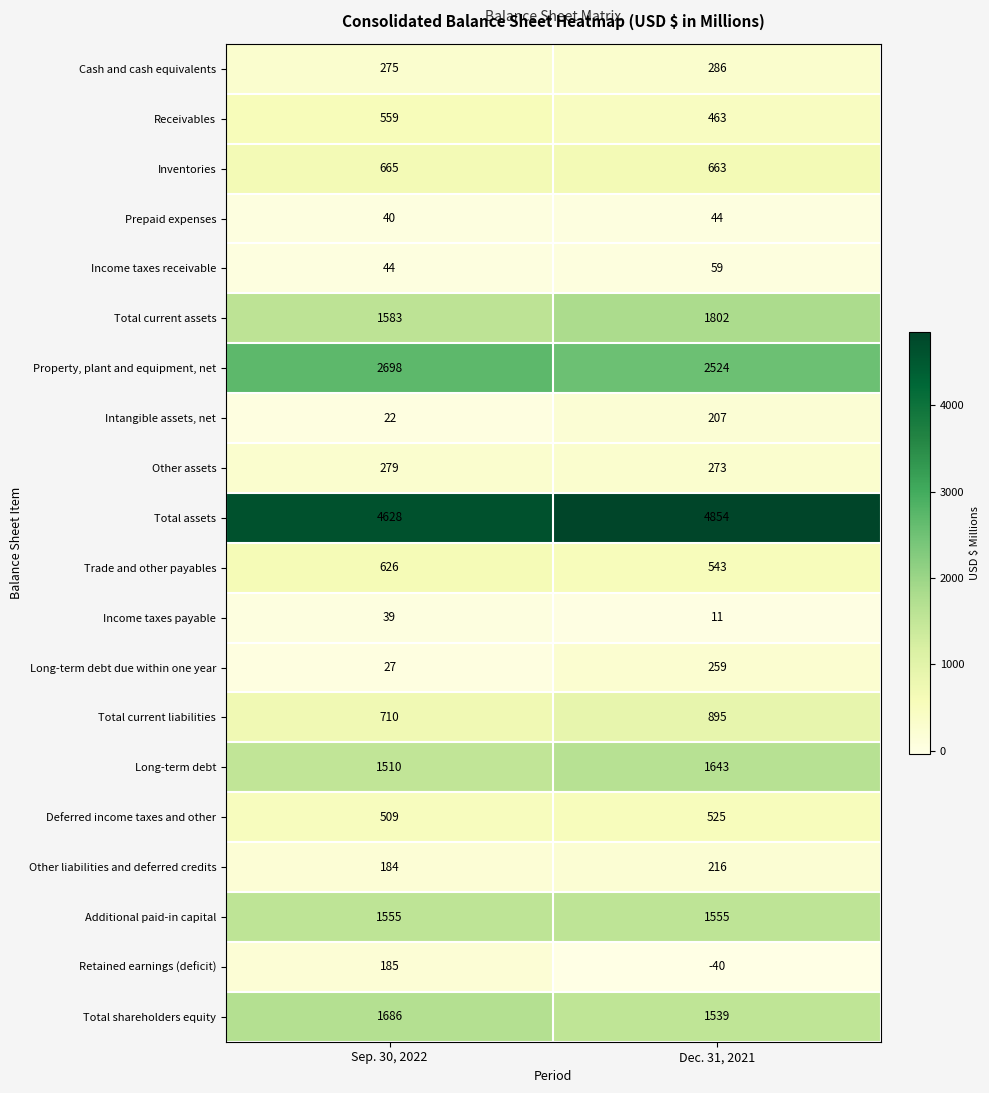

The value of Total assets at Sep. 30, 2022 is 7352. True or false?

False